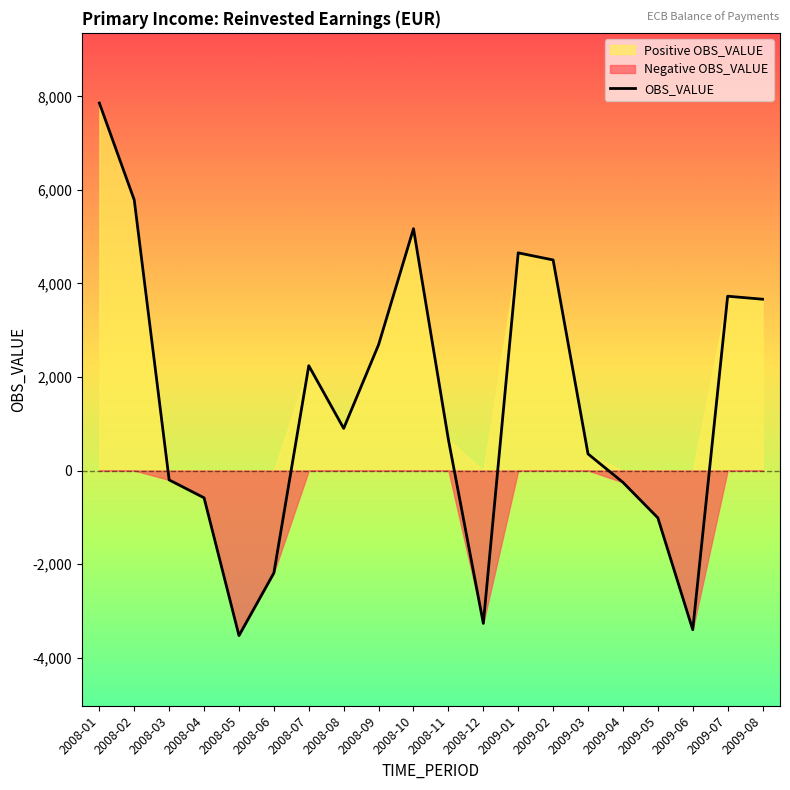

What is the change in value from 2008-07 to 2009-06?

-5643.8